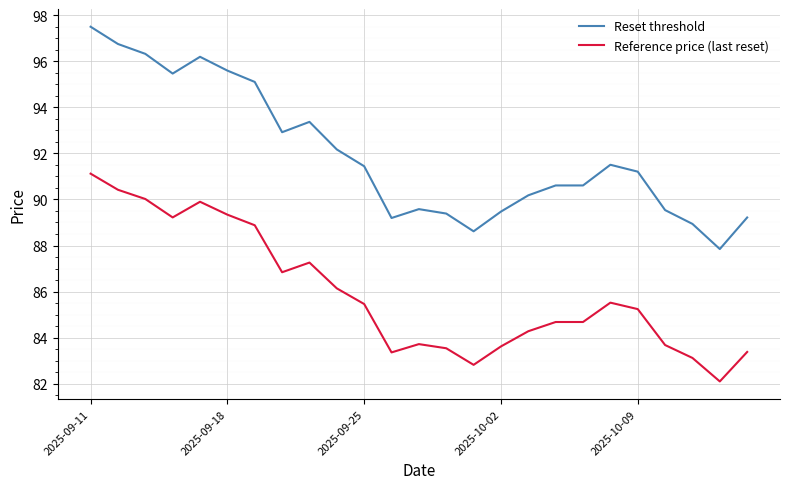

True or false: Reference price (last reset) and Reset threshold cross at least once.

False